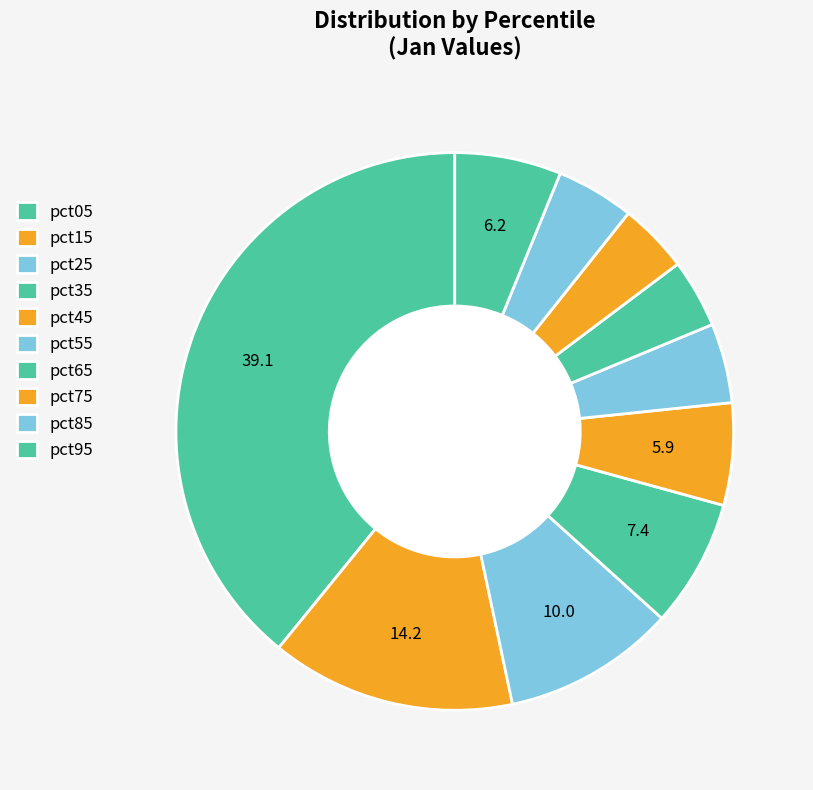

How many segments does this pie chart have?

10